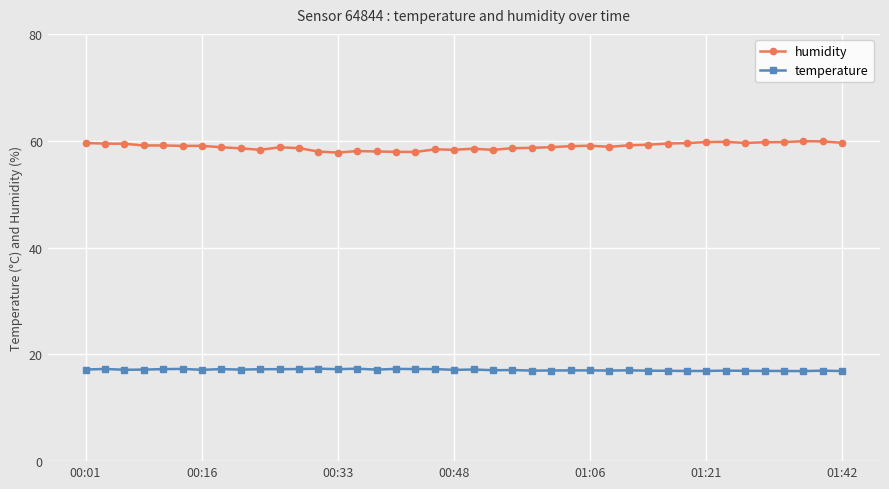

True or false: temperature and humidity intersect in this chart.

False